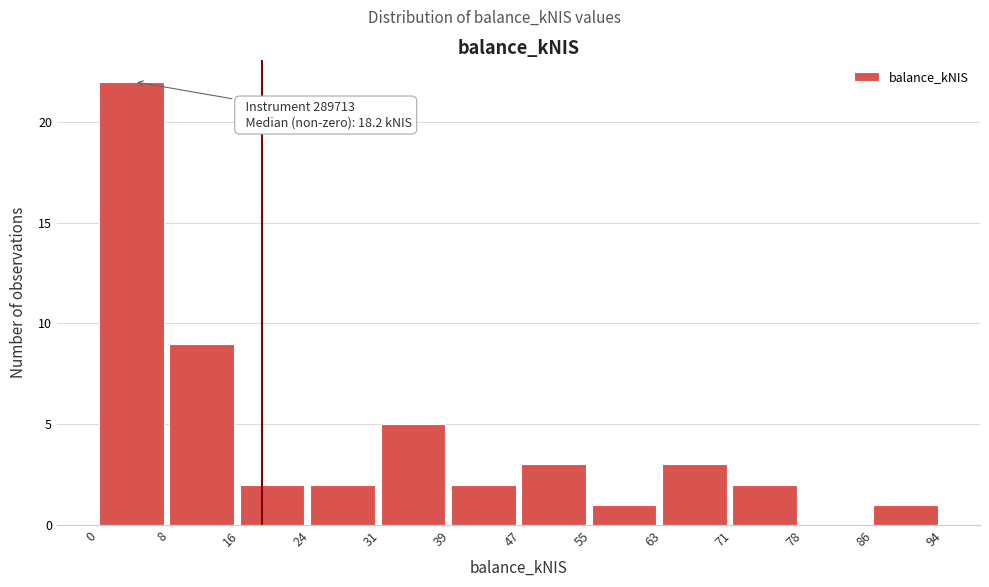

Which range on the x-axis has the tallest bar?

0 to 8